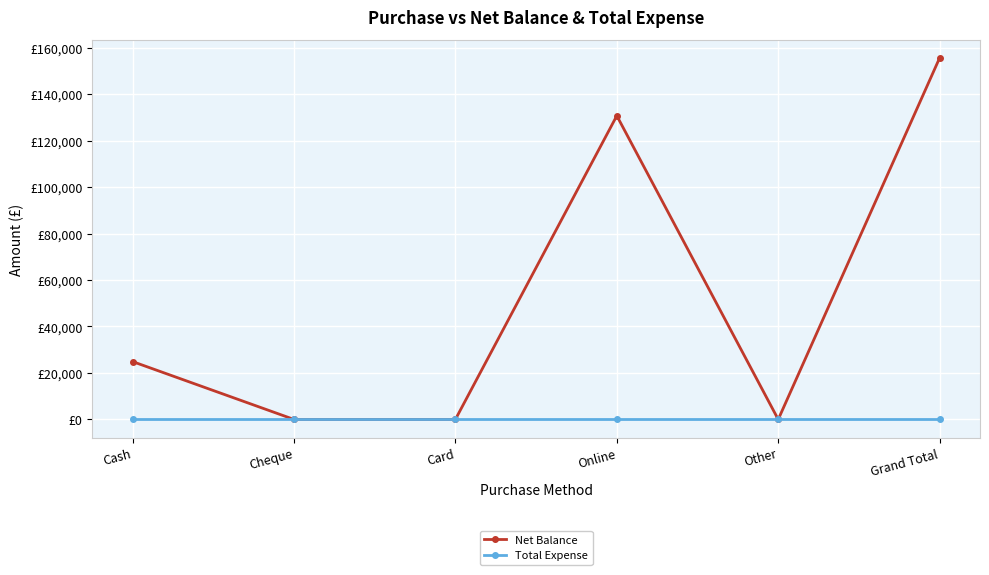

Does the chart have visible grid lines?

Yes